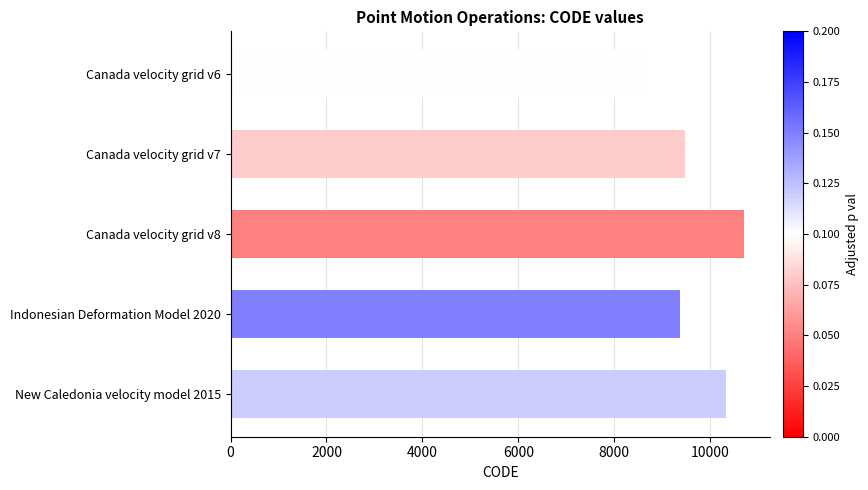

Which label corresponds to the largest value in the chart?

Canada velocity grid v8